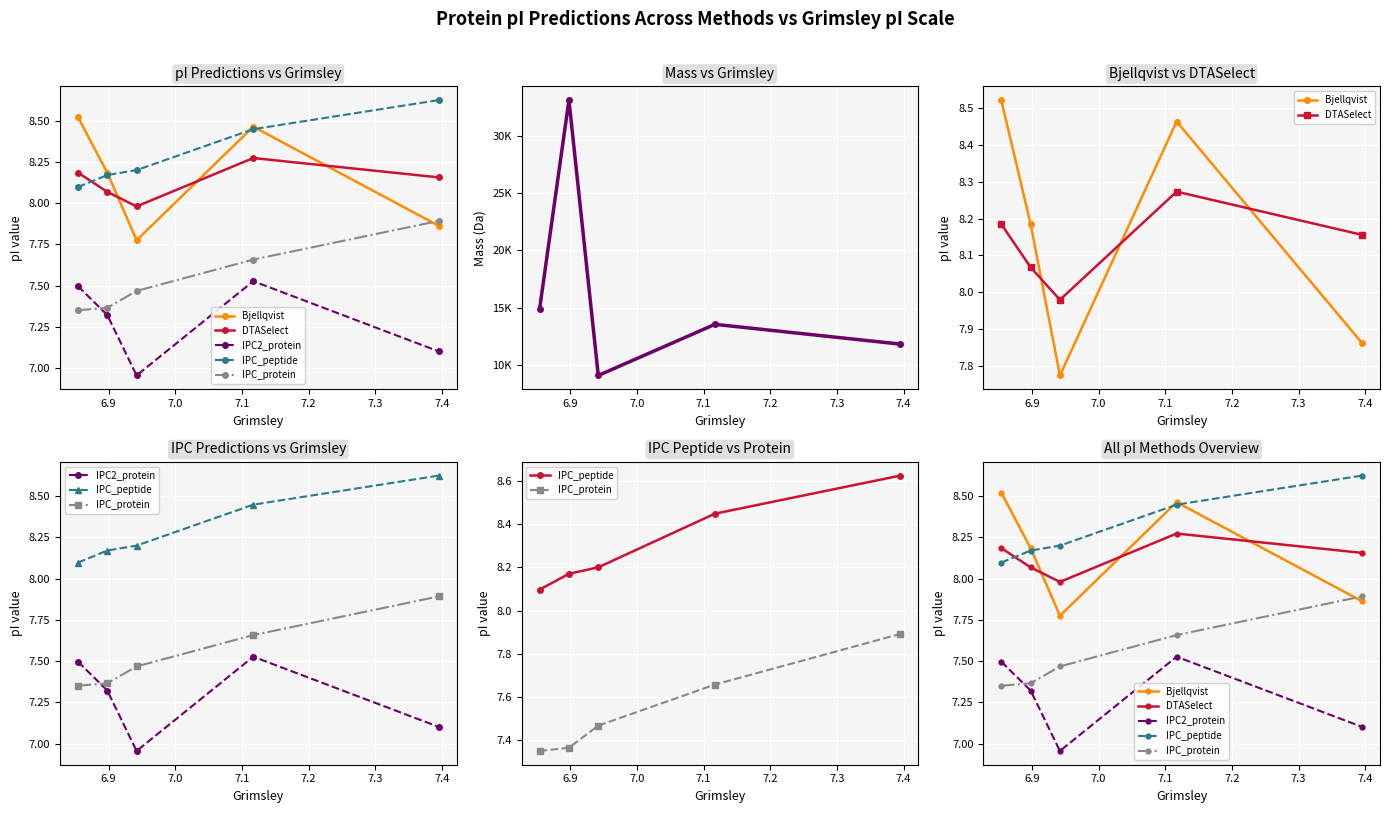

How many lines are shown in the chart?

6